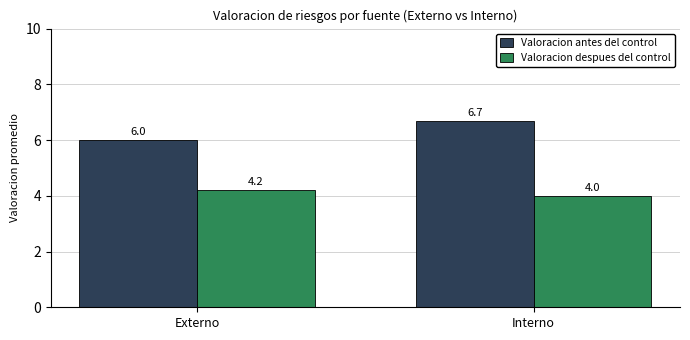

What is the difference between the Valoracion antes del control values at Externo and Interno?

0.7